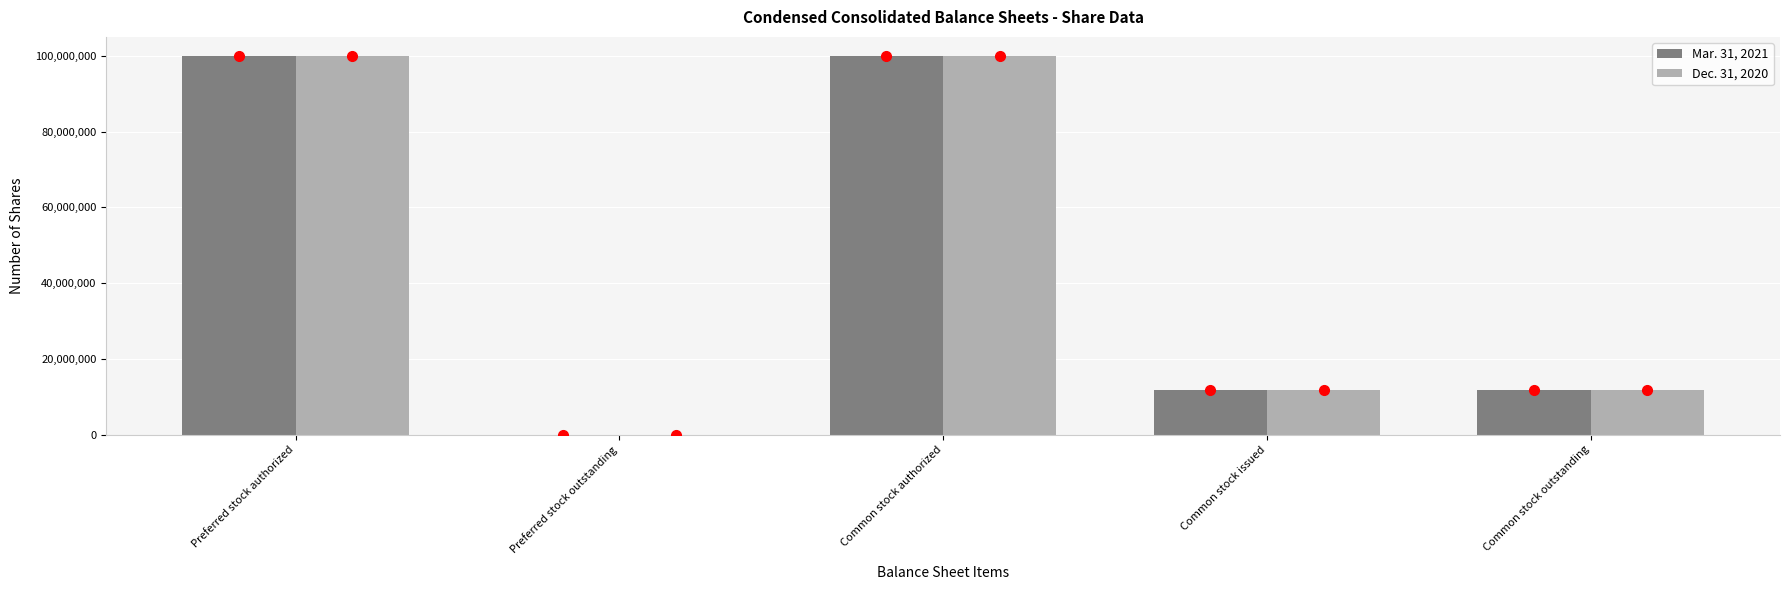

Is it true that Mar. 31, 2021 equals 5758683 at Common stock outstanding?

False